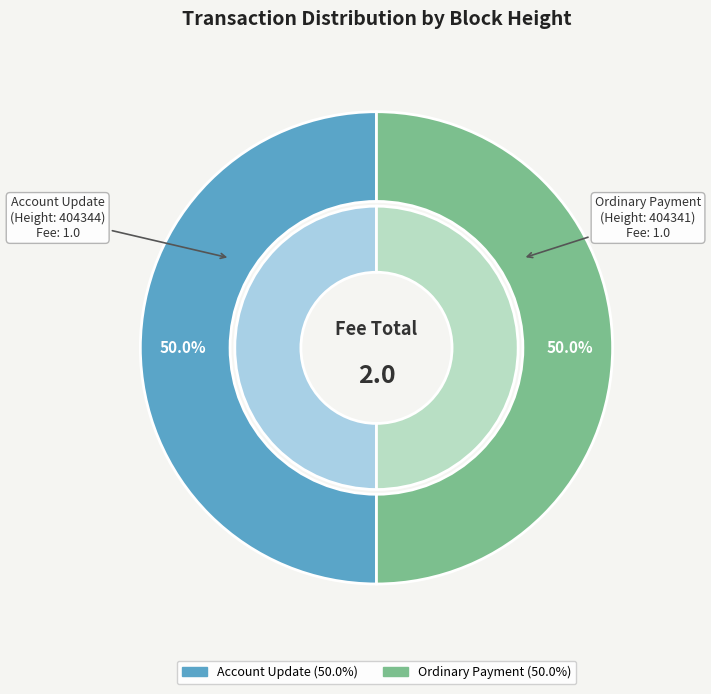

To the nearest percent, what is the combined percentage of 404344 and 404341?

100%